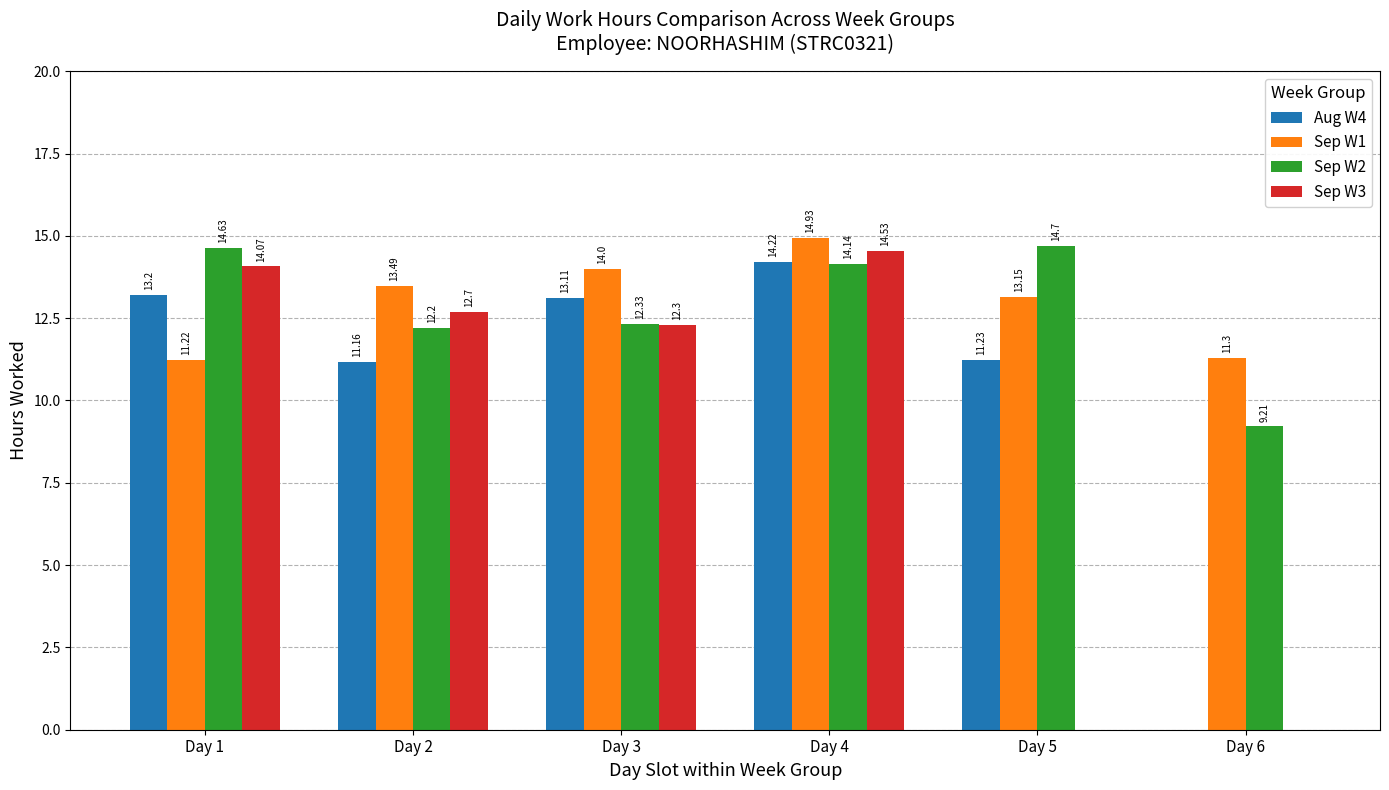

Is the value of Sep W2 at Day 4 greater than the value of Sep W1 at Day 1?

Yes